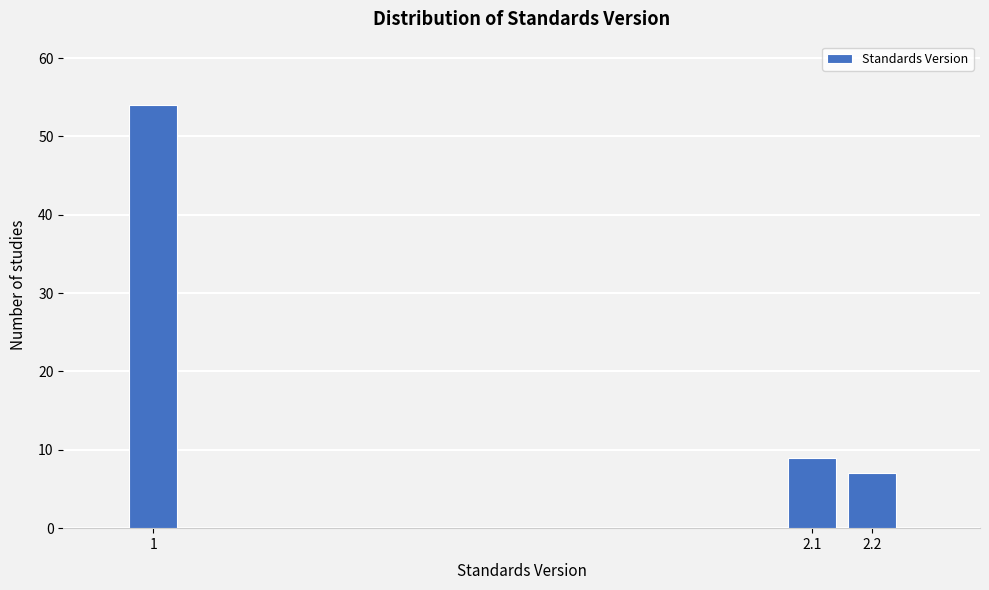

Reading right to left, list all the values displayed in this chart.

2.2=7	2.1=9	1=54